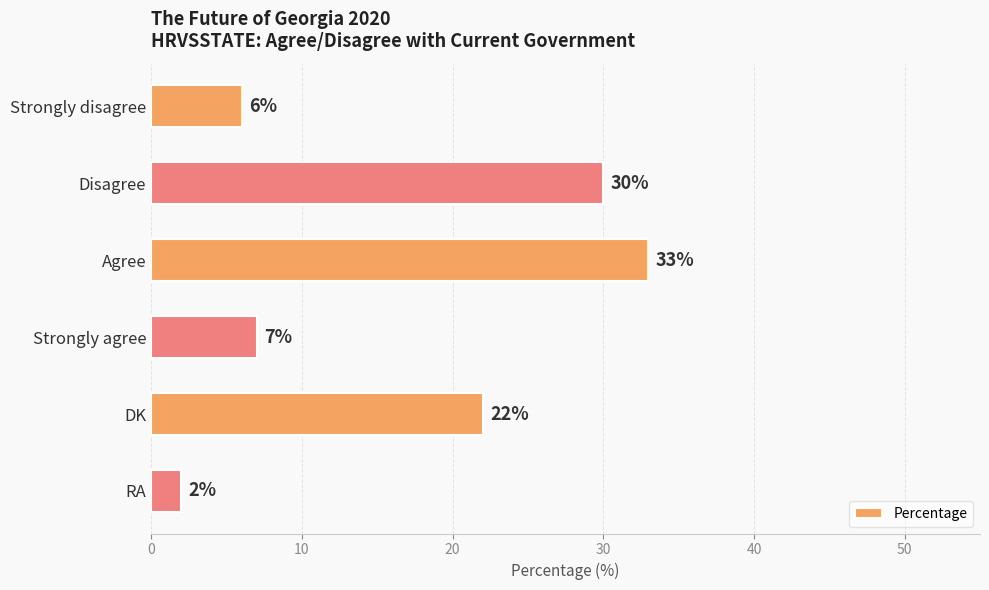

Is it true that the value at DK is 14?

False